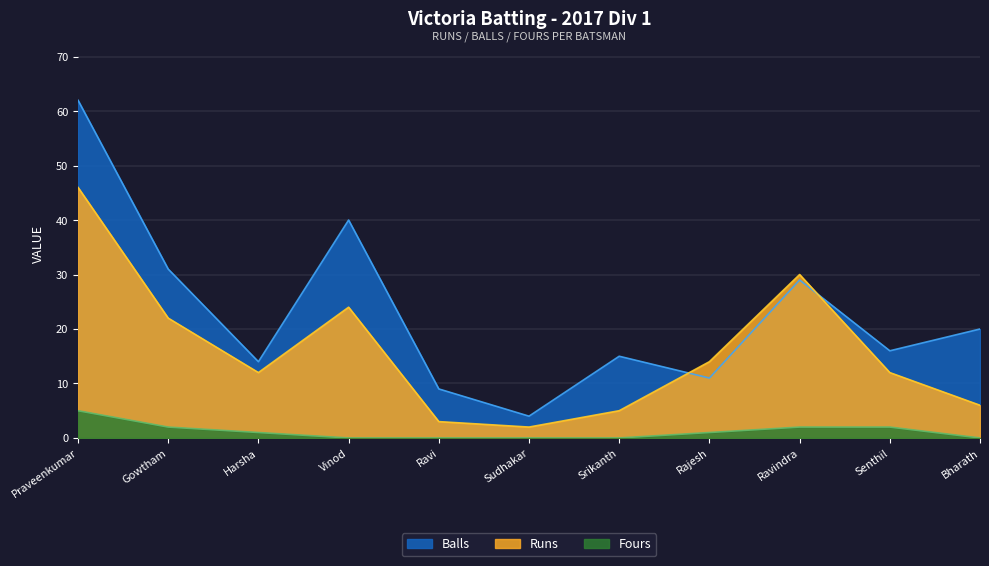

List the series in order of their peak value, lowest first.

Fours, Runs, Balls